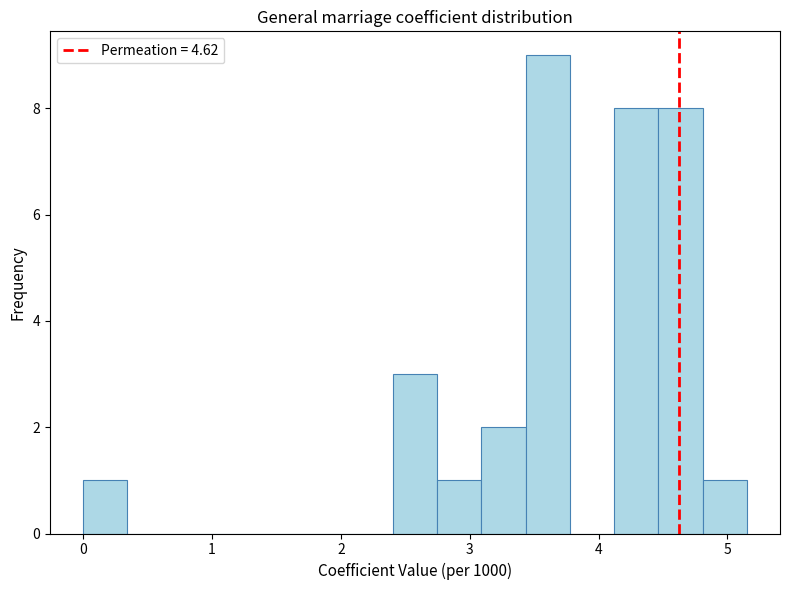

Around what value on the x-axis is the tallest bar? Give the approximate position of its centre, as read against the axis.

3.6